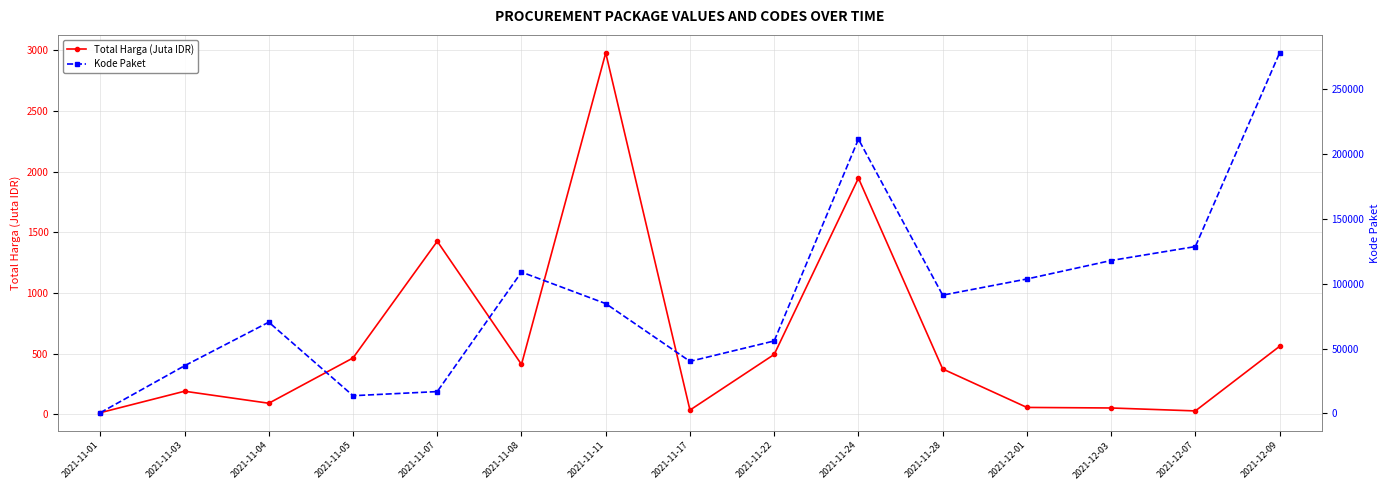

Where is Total Harga (Juta IDR) nearest to the value 1495?

2021-11-07